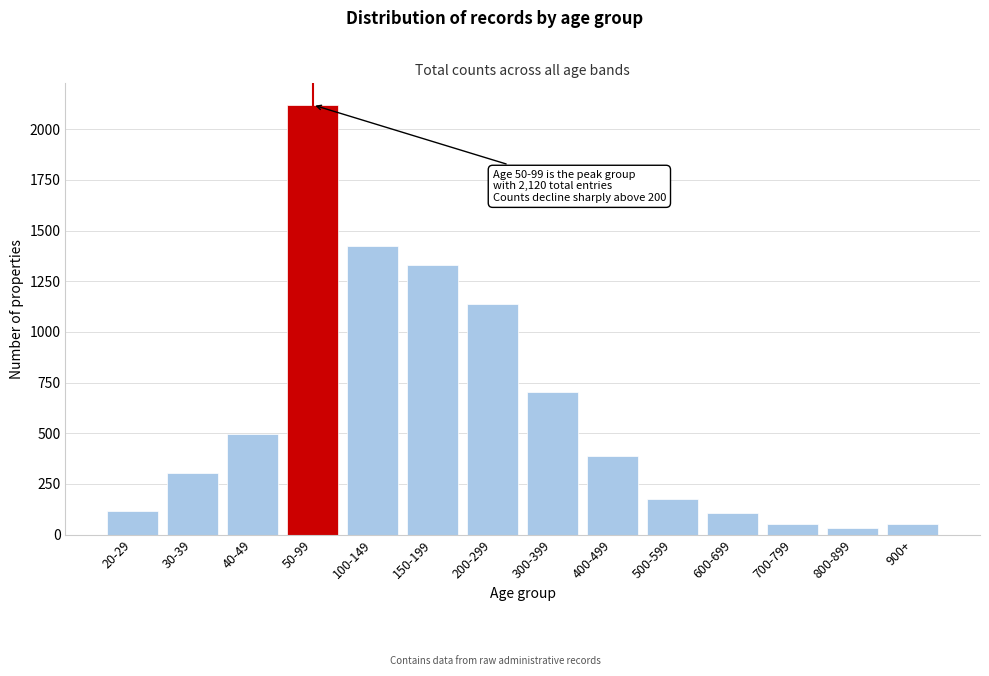

What is the difference between the maximum and minimum values?

2089